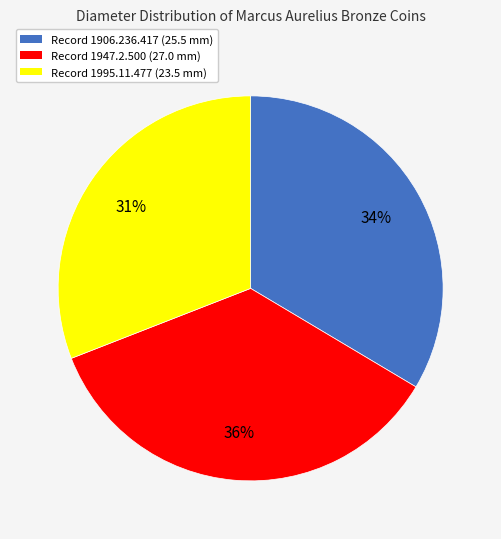

Is there a majority slice in this chart?

No